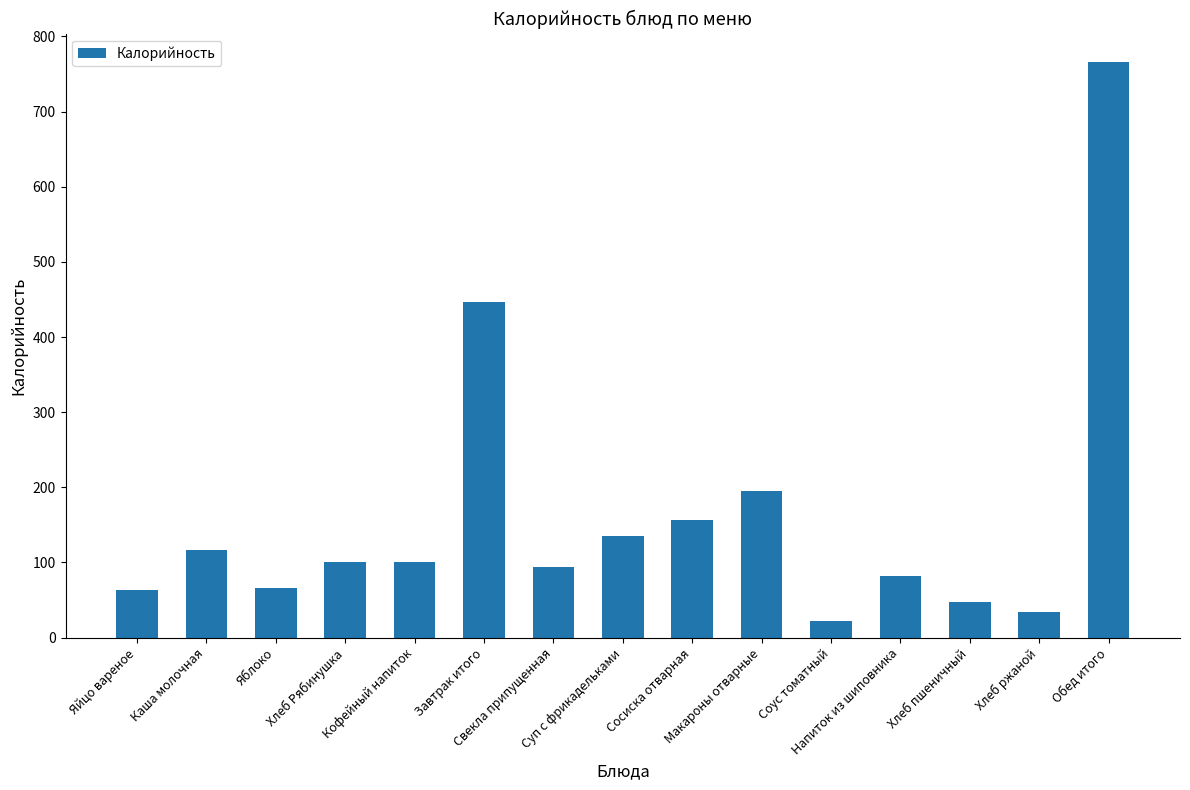

What is the value of the 12th bar from the left?

81.3